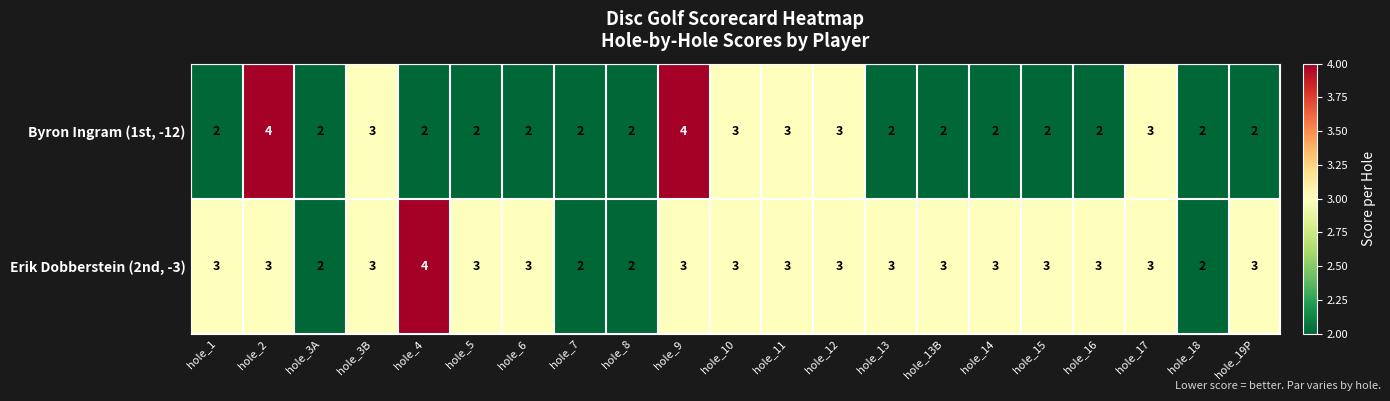

How many Erik Dobberstein (2nd, -3) values are between 3 and 4?

17